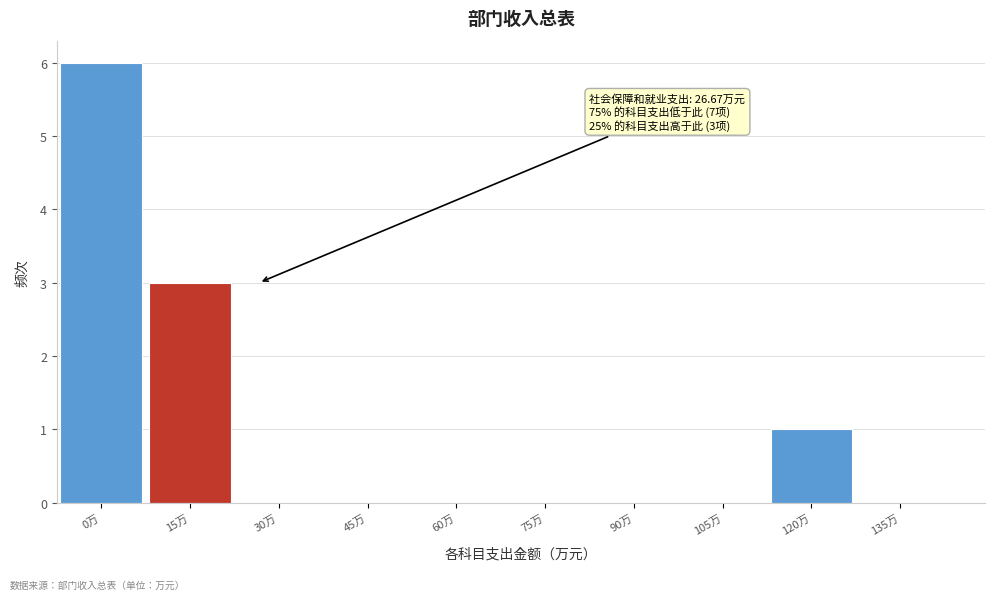

Reading left to right, extract all data points from this chart.

0万=6	15万=3	30万=0	45万=0	60万=0	75万=0	90万=0	105万=0	120万=1	135万=0